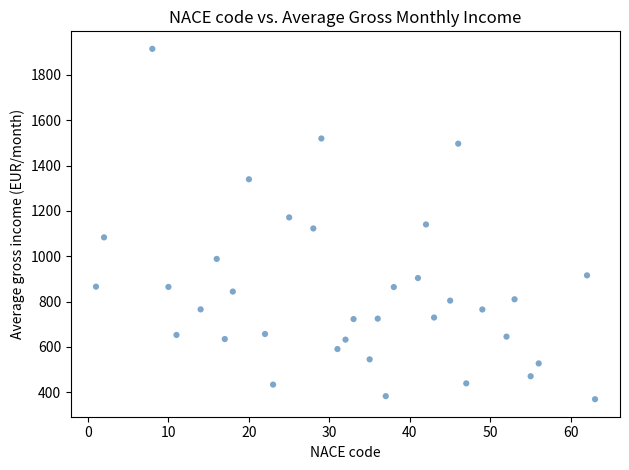

What is the range of Y values (max minus min)?

1546.5